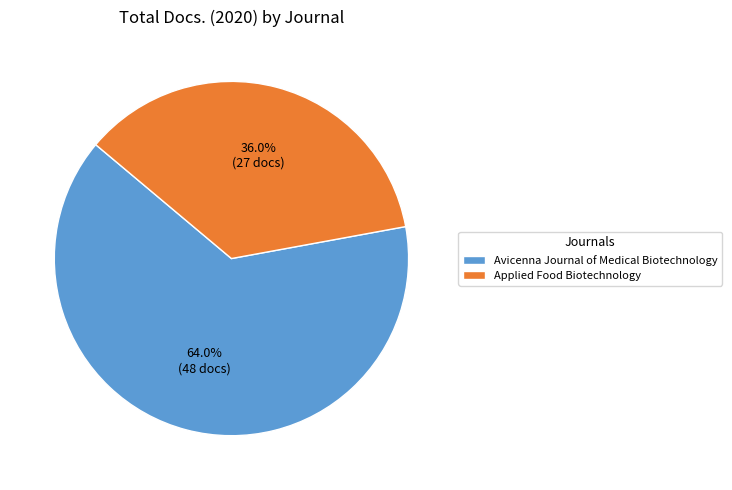

Is Applied Food Biotechnology the majority of the pie?

No